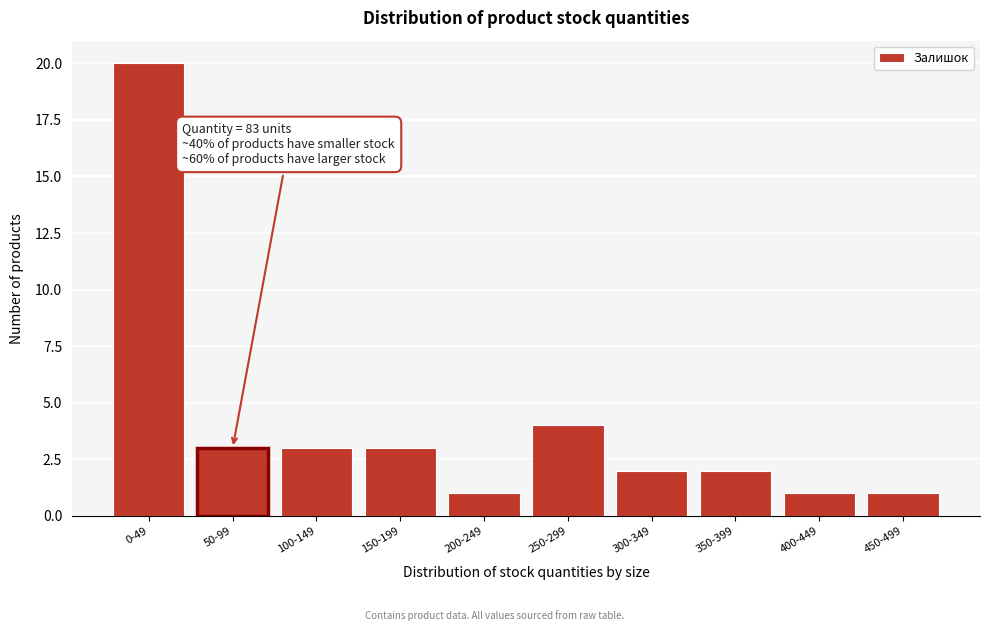

Reading left to right, extract all data points from this chart.

20	3	3	3	1	4	2	2	1	1